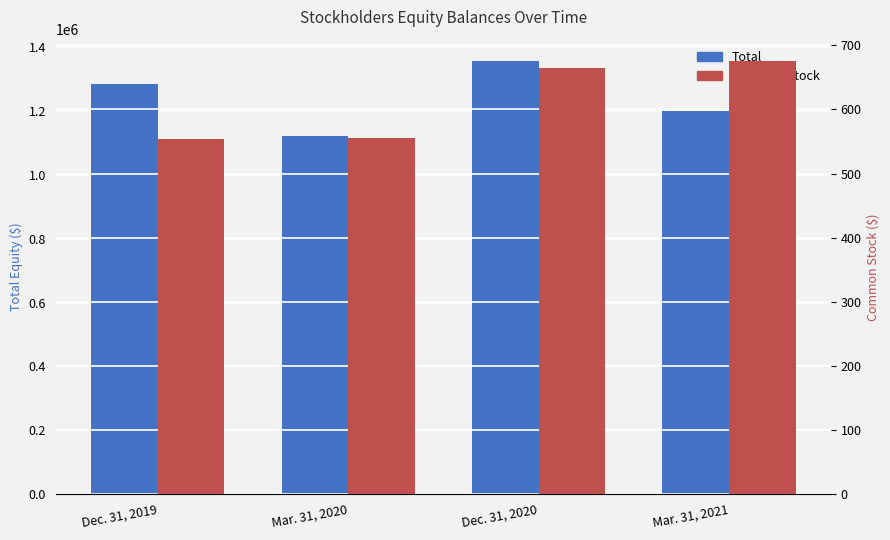

Rank the series by their maximum value, from lowest to highest.

Common stock, Total